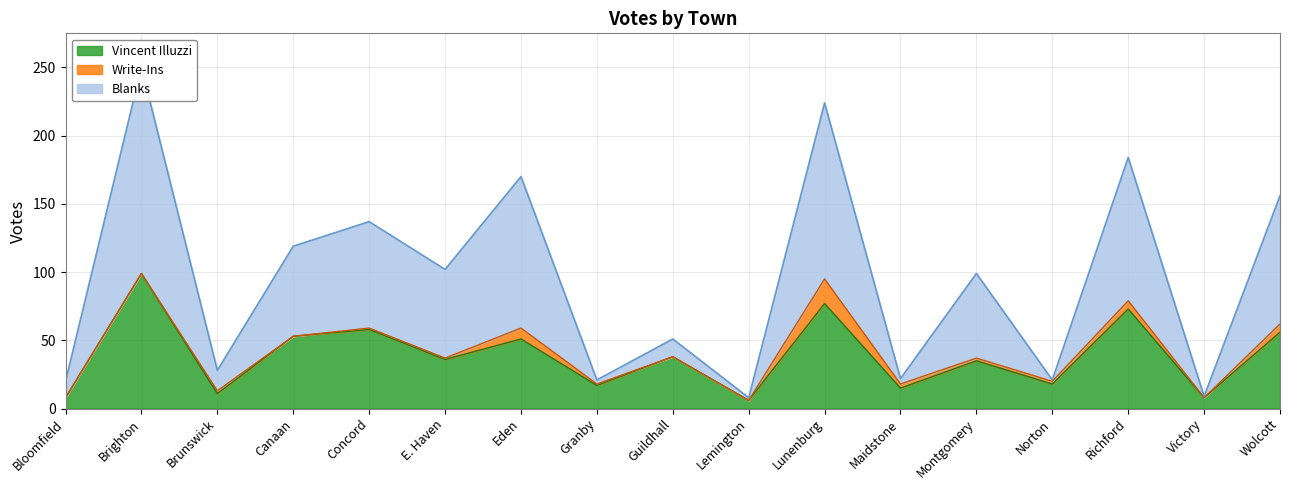

What is the sum of all Vincent Illuzzi values?

659